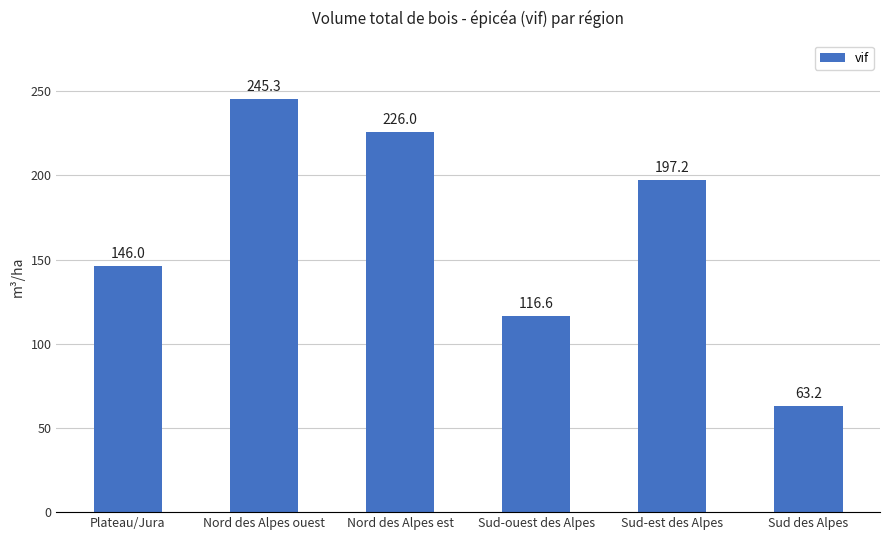

What is the approximate value at Sud des Alpes?

63.2